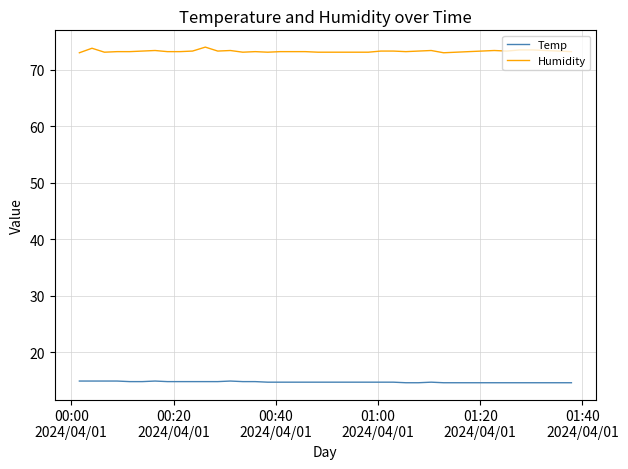

True or false: Humidity and Temp intersect in this chart.

False